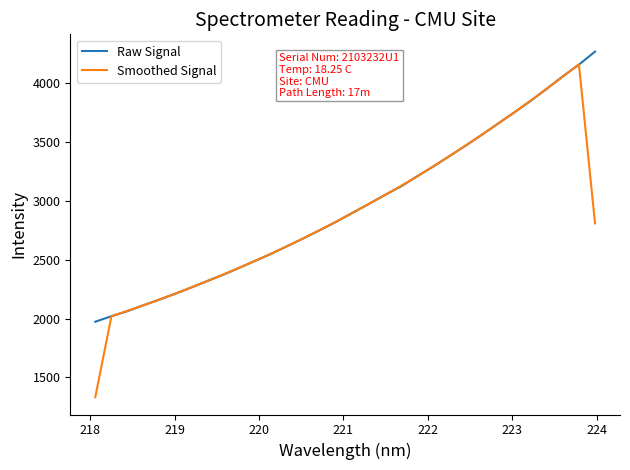

How many series are shown in this chart?

2